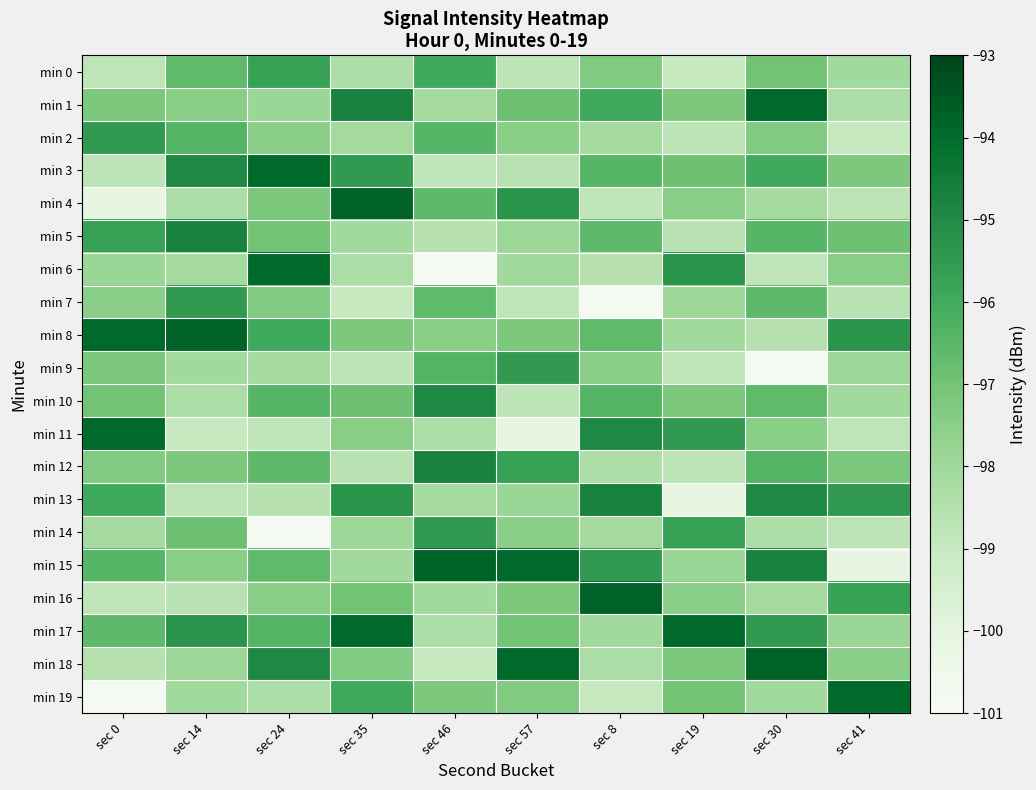

Which series has the largest range (max minus min)?

min 6